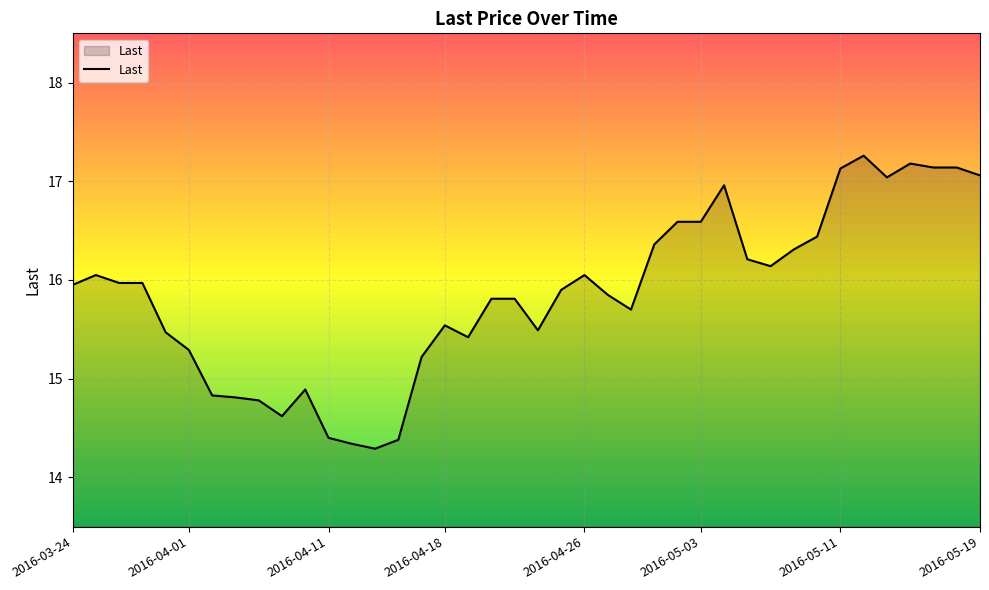

What is the minimum value shown in the chart?

14.3